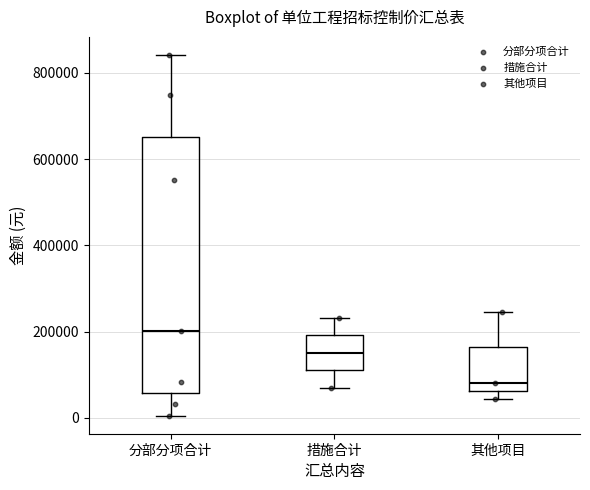

Reading left to right, read every box against the y-axis: the position of its median line, the range the box covers, and the ends of its whiskers. The values are not printed on the chart, so give them approximately, as read against the axis.

分部分项合计: median 200000, box 60000 to 660000, whiskers 0 to 840000
措施合计: median 160000, box 120000 to 200000, whiskers 80000 to 240000
其他项目: median 80000, box 60000 to 160000, whiskers 40000 to 240000